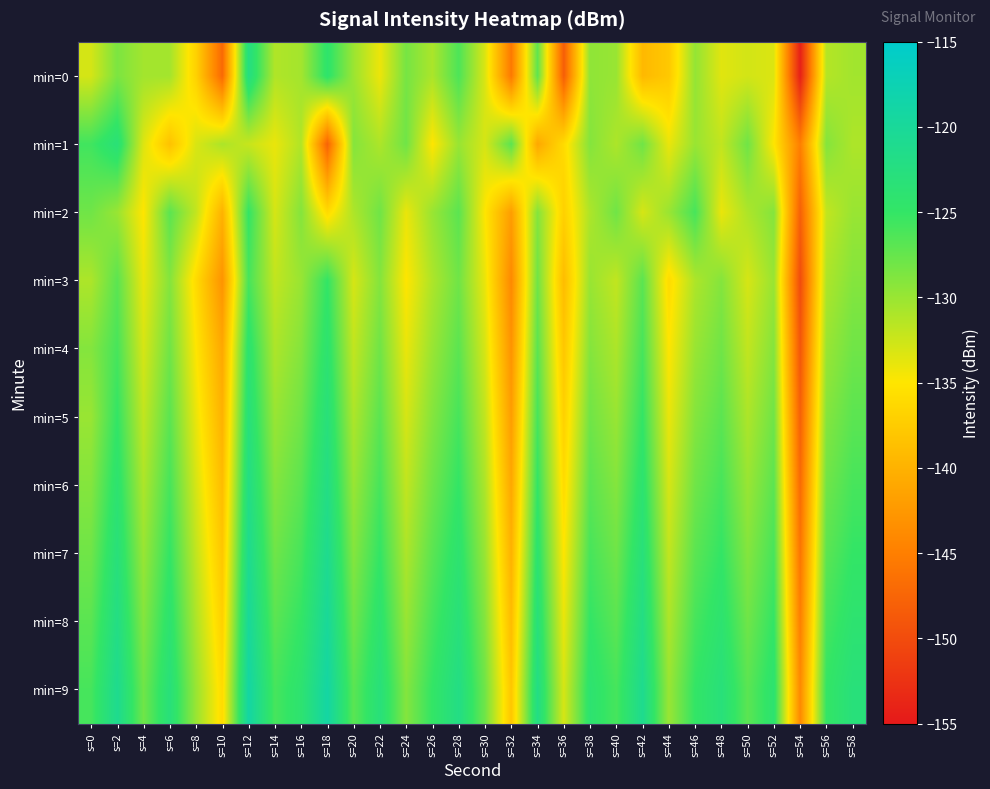

At which category is the sum across all series the highest?

s=12